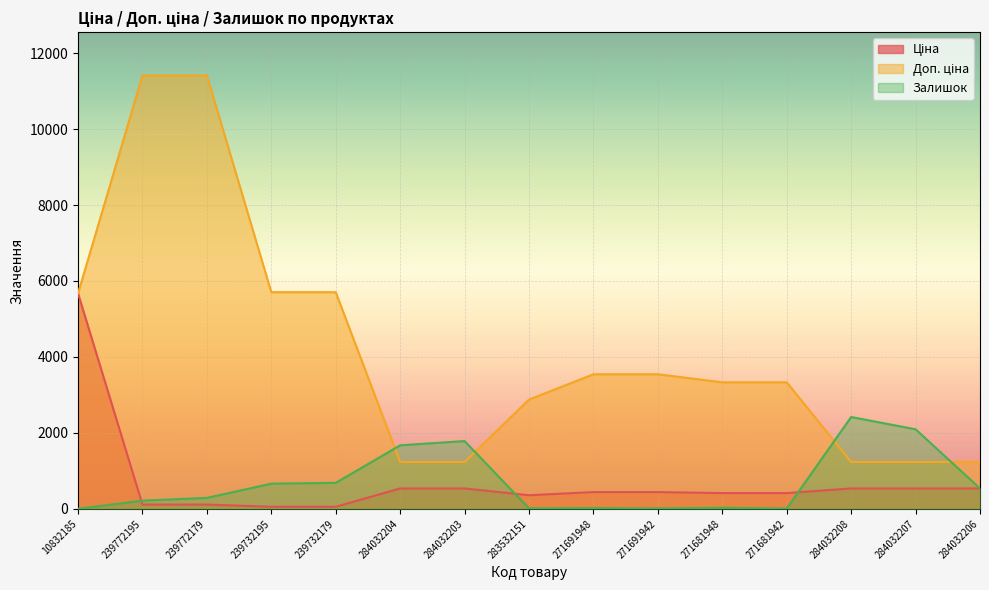

What is the maximum value for Доп. ціна?

11410.0